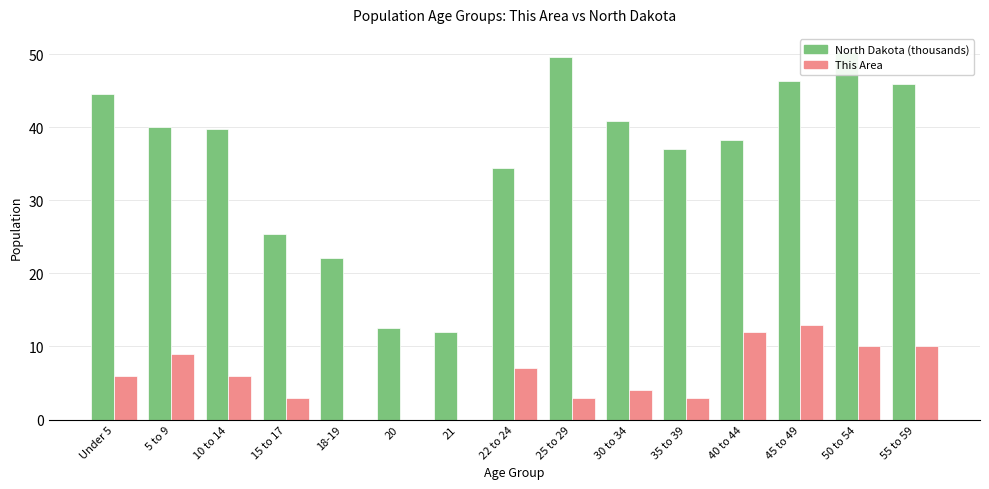

What position from the right is 10 to 14?

13